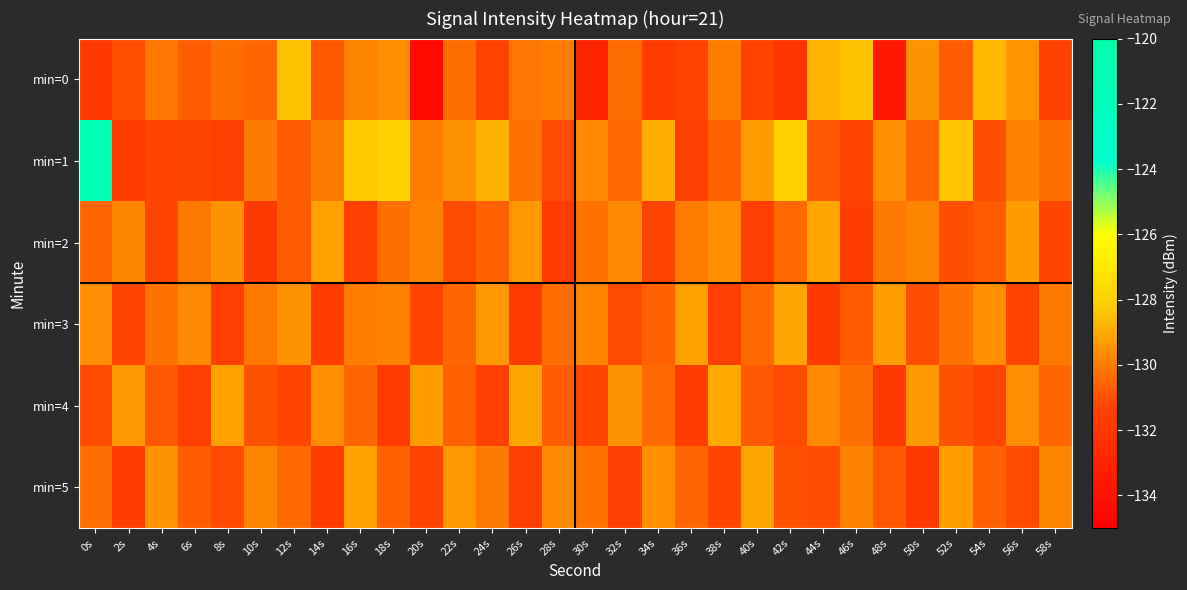

What is the spread (max minus min) of values at 38s?

2.5